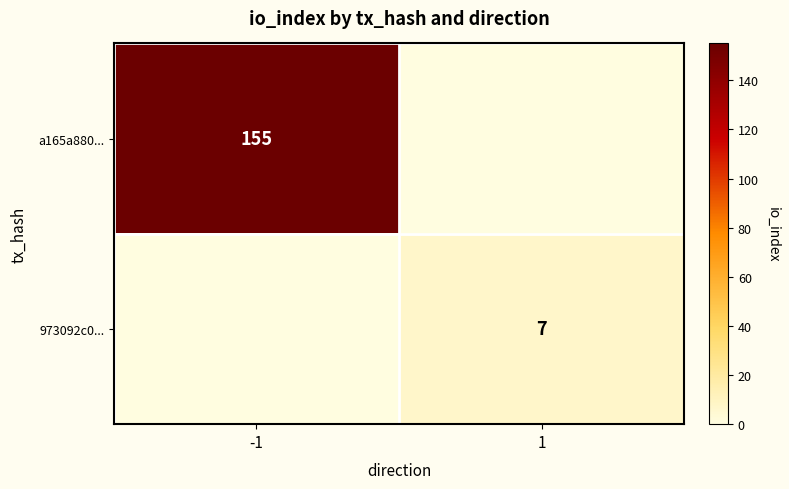

Is it true that 973092c0... equals 11.3 at 1?

False